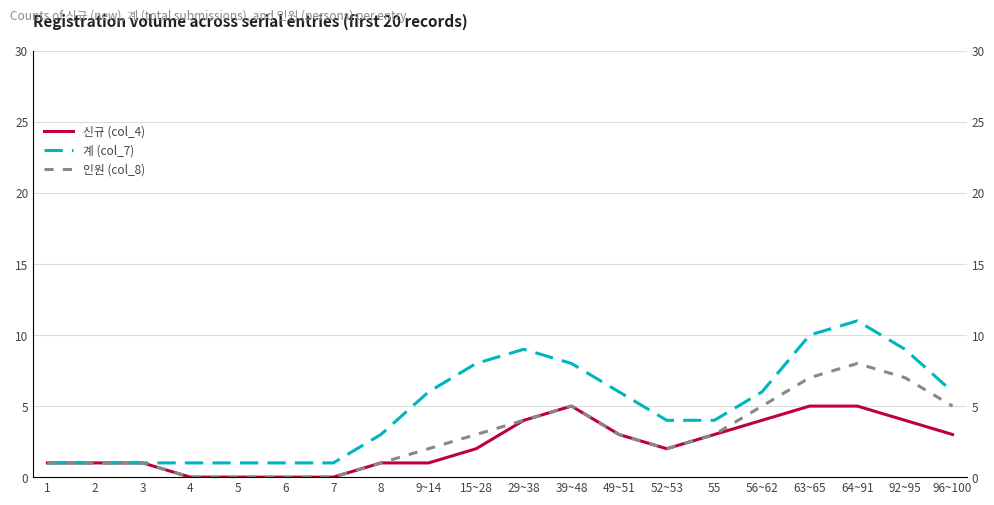

Reading right to left, what are all the values shown in this chart?

신규 (col_4): 3	4	5	5	4	3	2	3	5	4	2	1	1	0	0	0	0	1	1	1
계 (col_7): 6	9	11	10	6	4	4	6	8	9	8	6	3	1	1	1	1	1	1	1
인원 (col_8): 5	7	8	7	5	3	2	3	5	4	3	2	1	0	0	0	0	1	1	1